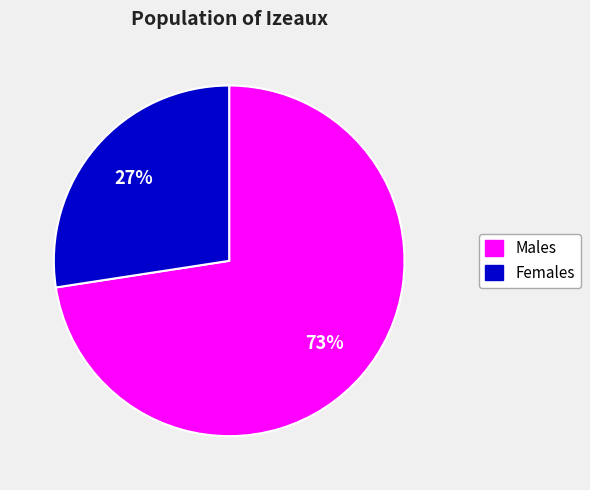

Rank the categories by value from highest to lowest.

Males, Females